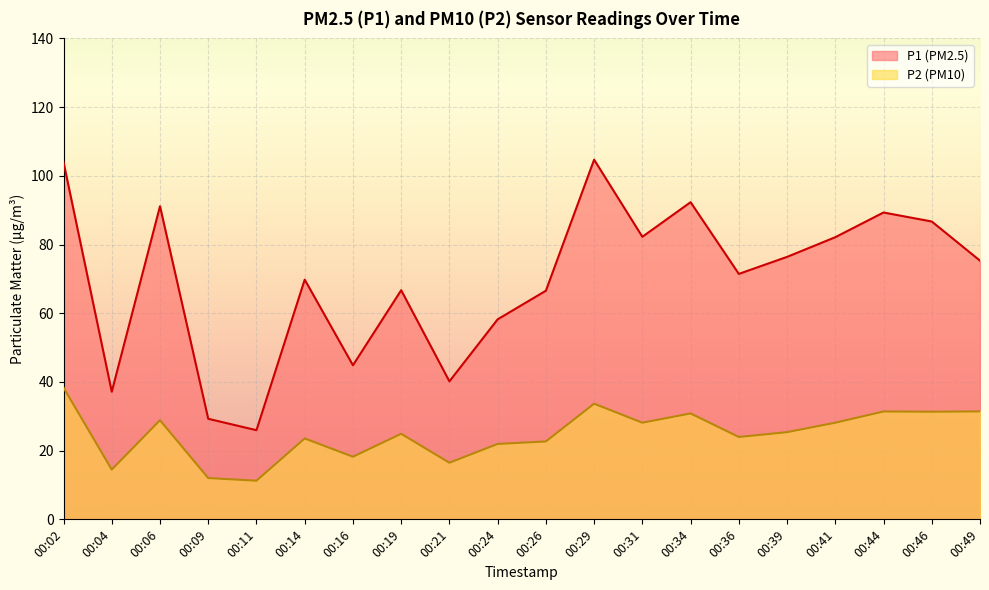

Which series changed the most between 00:44 and 00:46?

P1 (PM2.5)